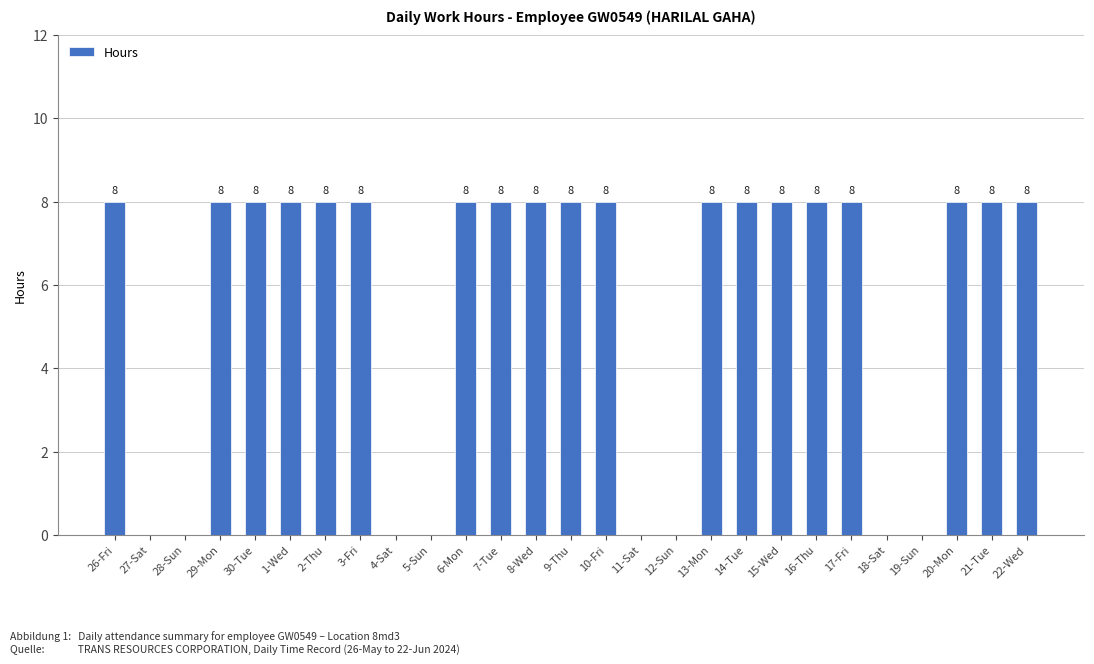

Reading left to right, transcribe all the data shown in this chart.

8	0	0	8	8	8	8	8	0	0	8	8	8	8	8	0	0	8	8	8	8	8	0	0	8	8	8